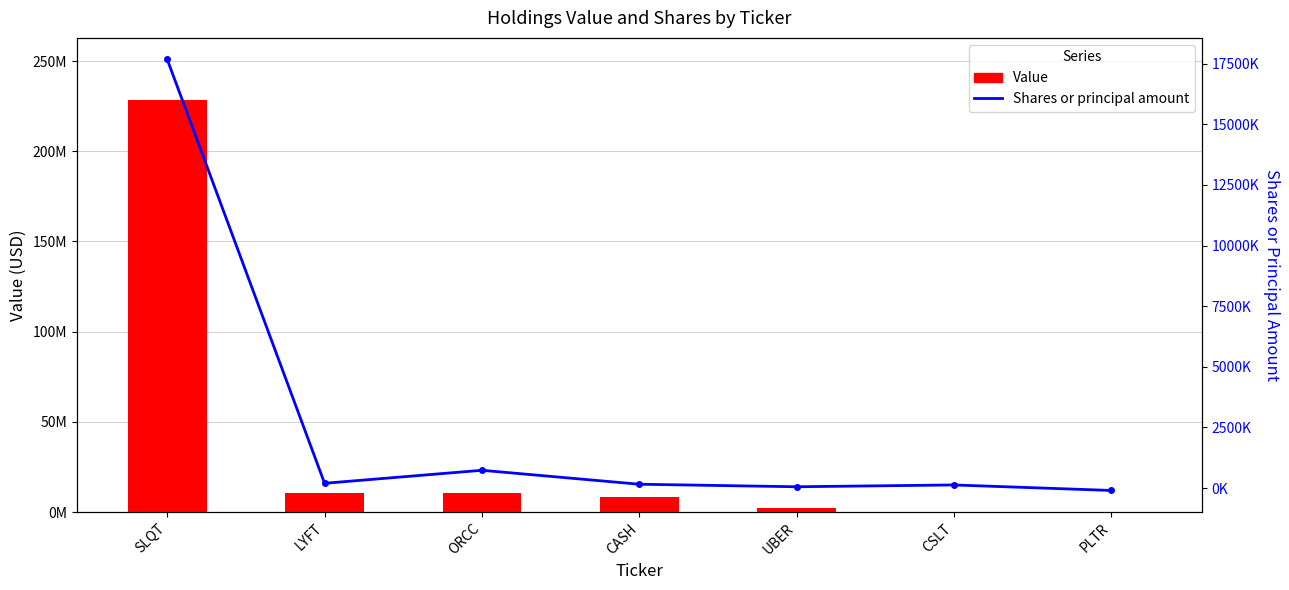

The Value series shows 201000 at CSLT. True or false?

True